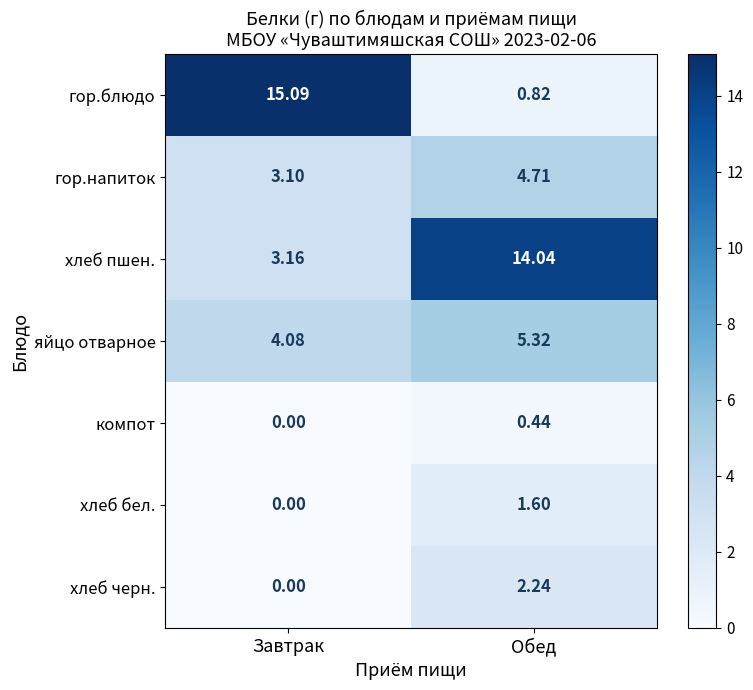

At which label does гор.напиток reach its minimum?

Завтрак